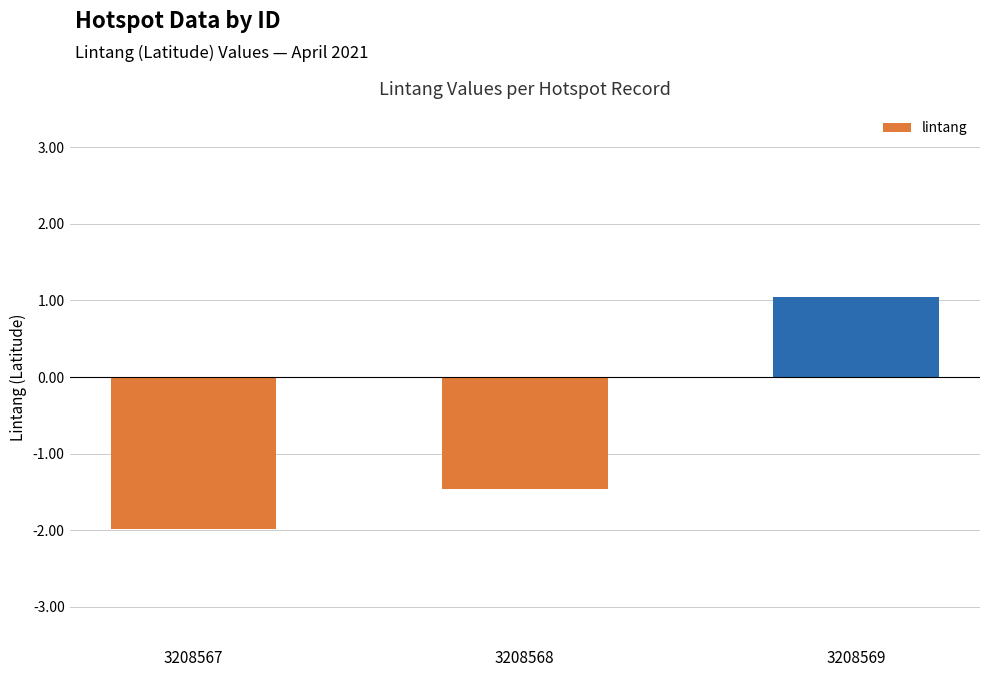

How many positive values are there?

1